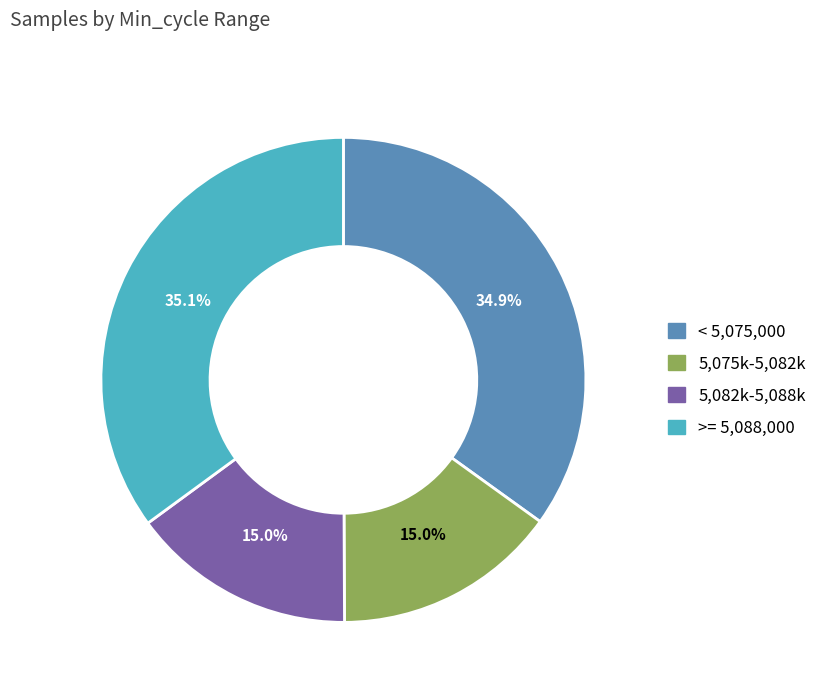

Is there a majority slice in this chart?

No